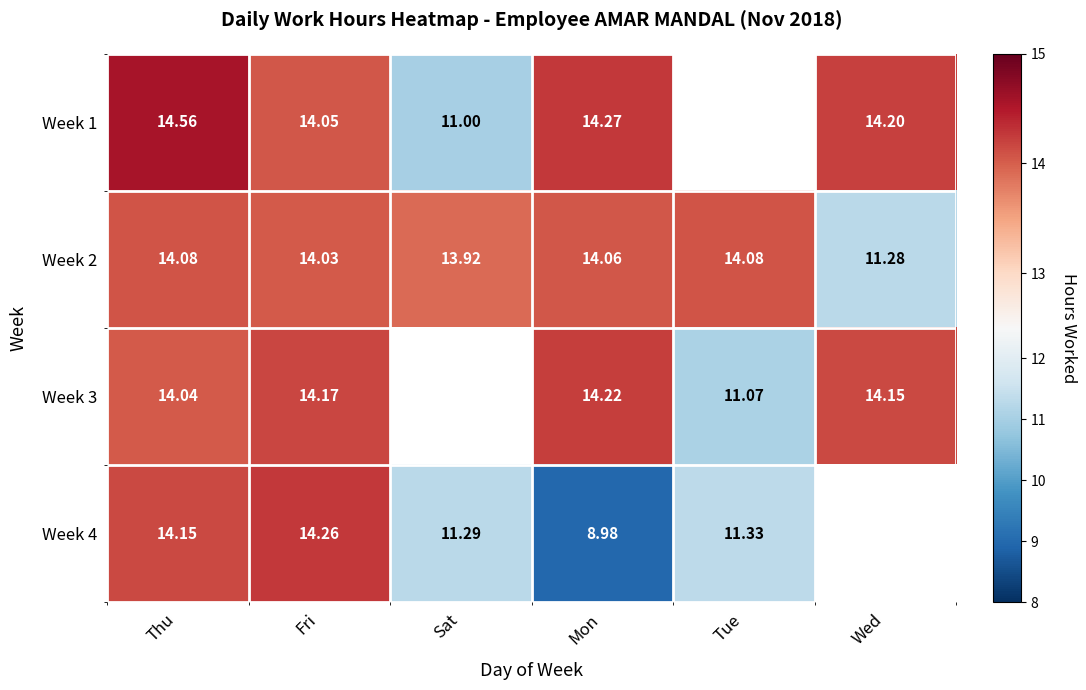

What is the difference between the maximum and minimum values in the Week 2 series?

2.8